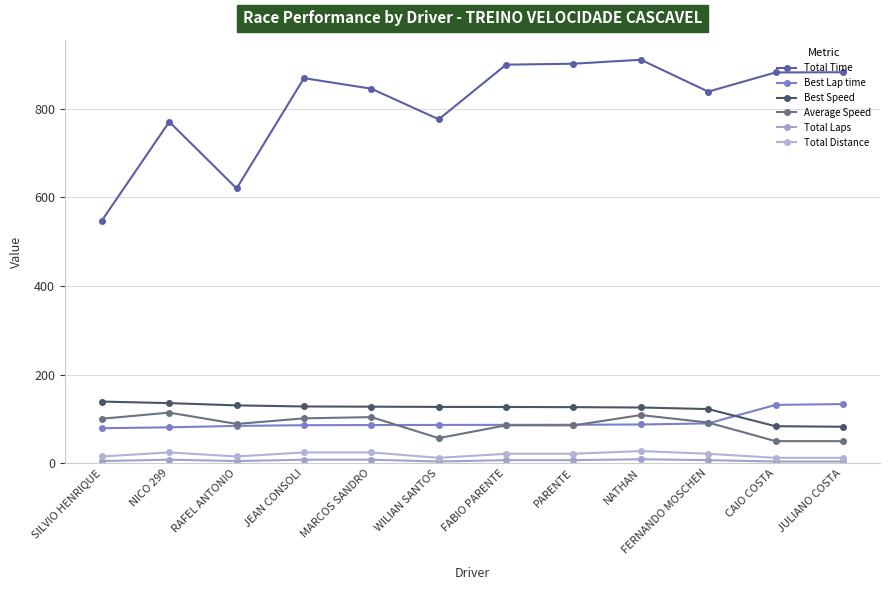

Does the chart have visible grid lines?

Yes